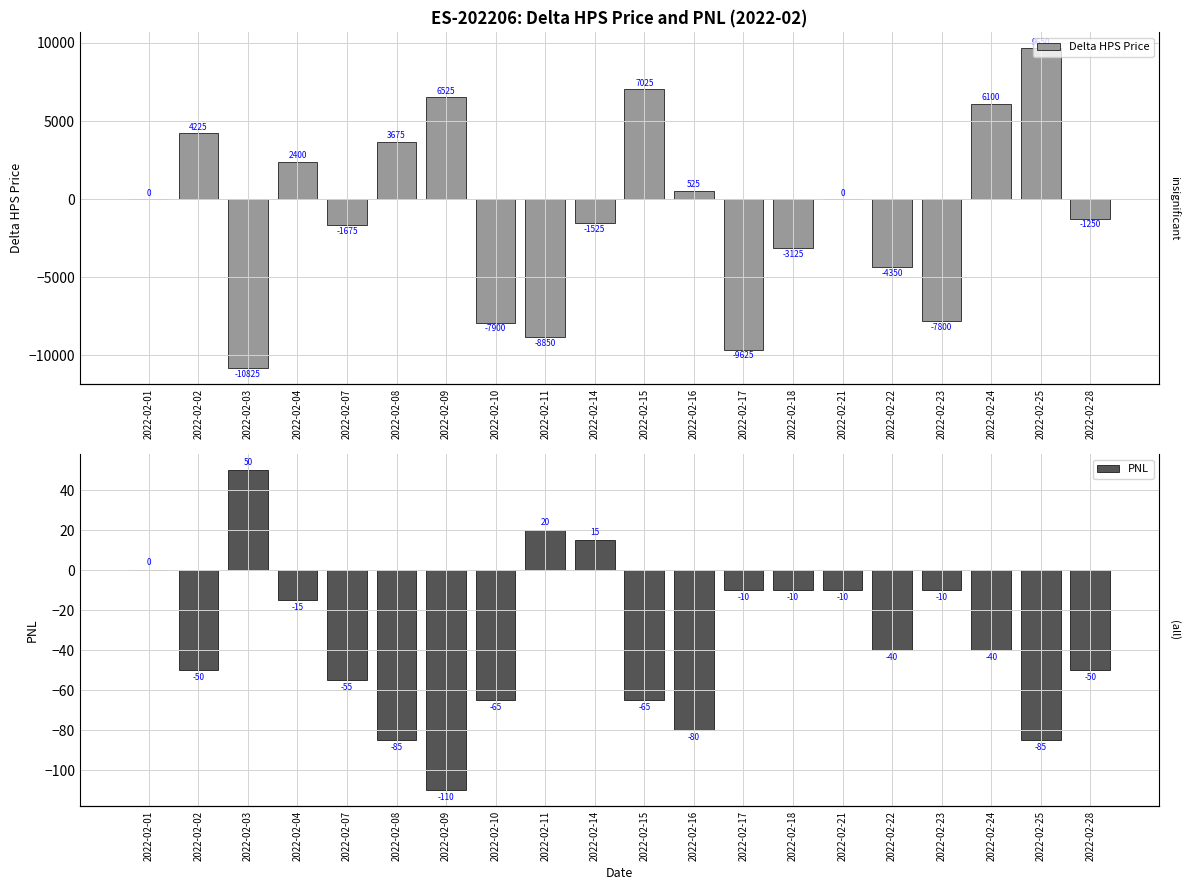

What is the difference between the PNL values at 2022-02-01 and 2022-02-28?

50